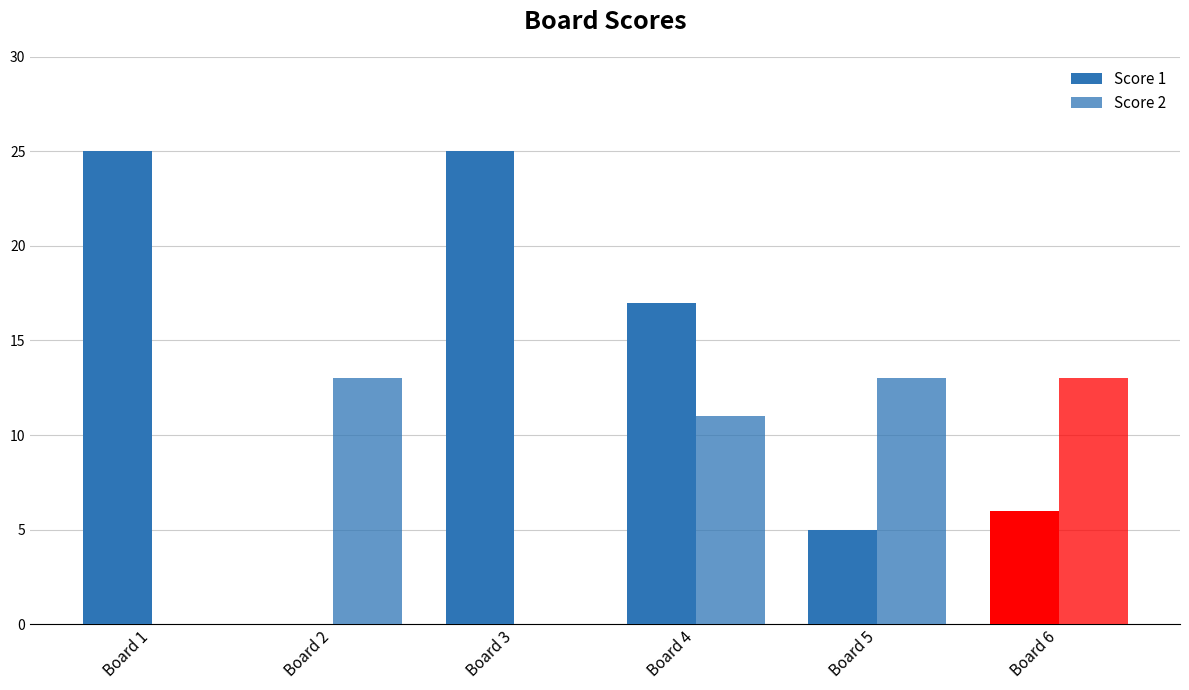

What is the difference between the maximum and minimum values in the Score 1 series?

25